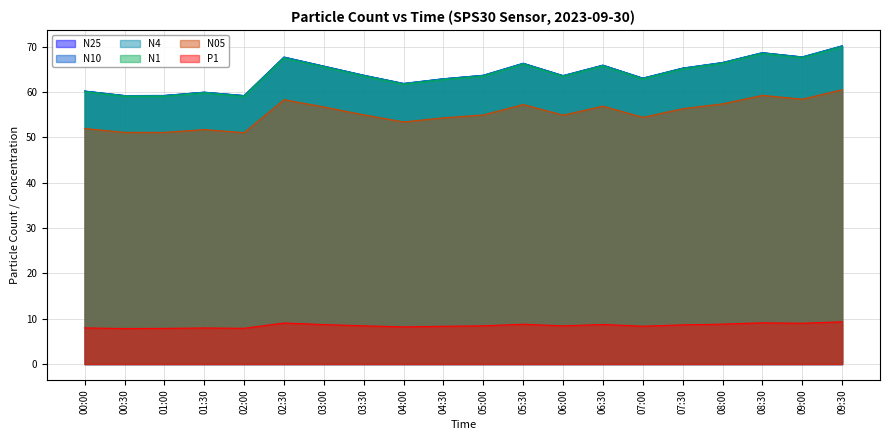

Count the number of data series in this chart.

6